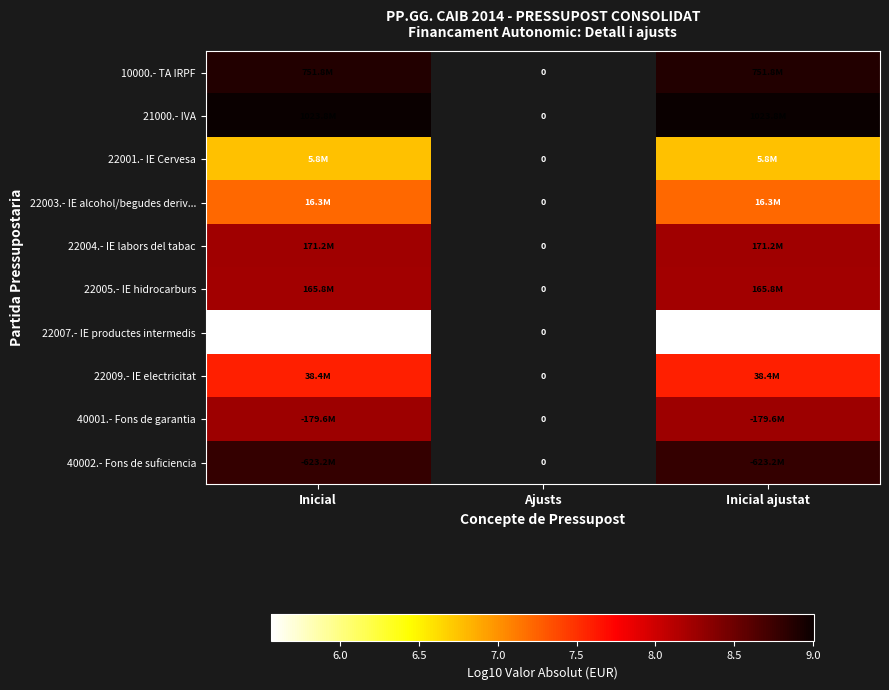

At which category does the chart reach its peak across all series?

Inicial